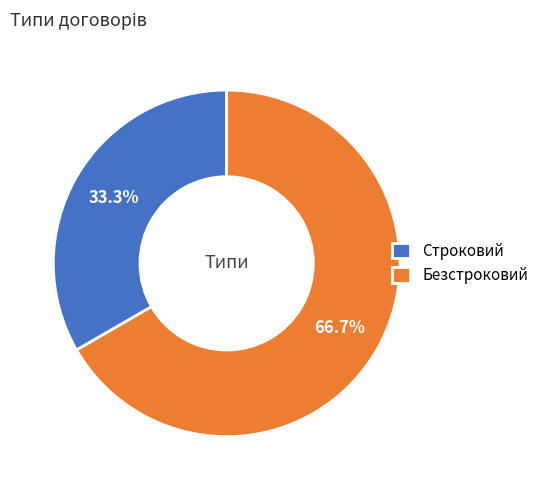

Which category has the smallest portion of the pie?

Строковий